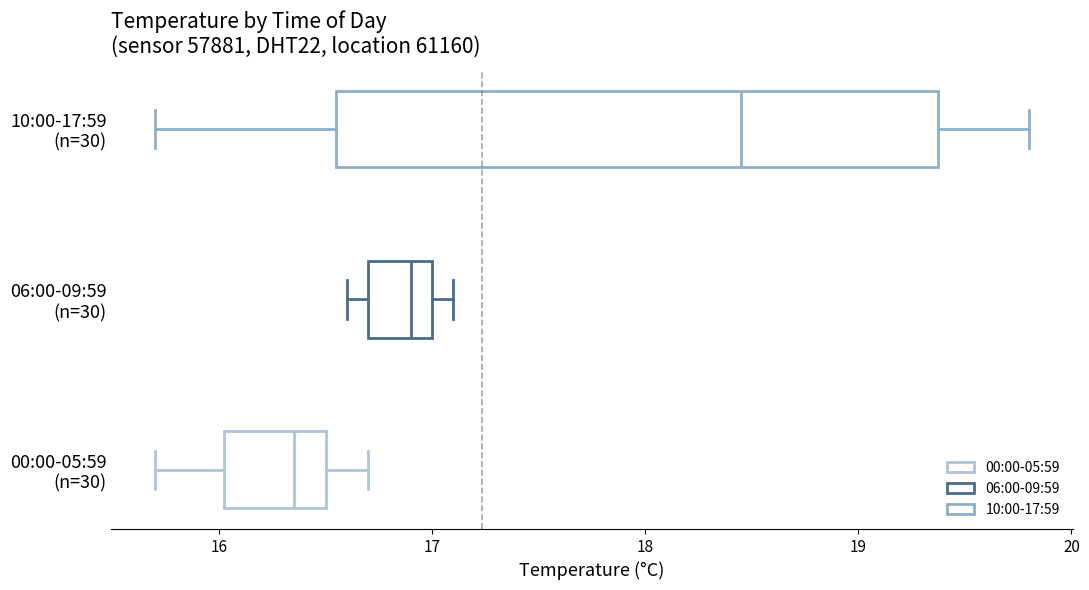

Which box's median line is the furthest to the right?

10:00-17:59 (n=30)